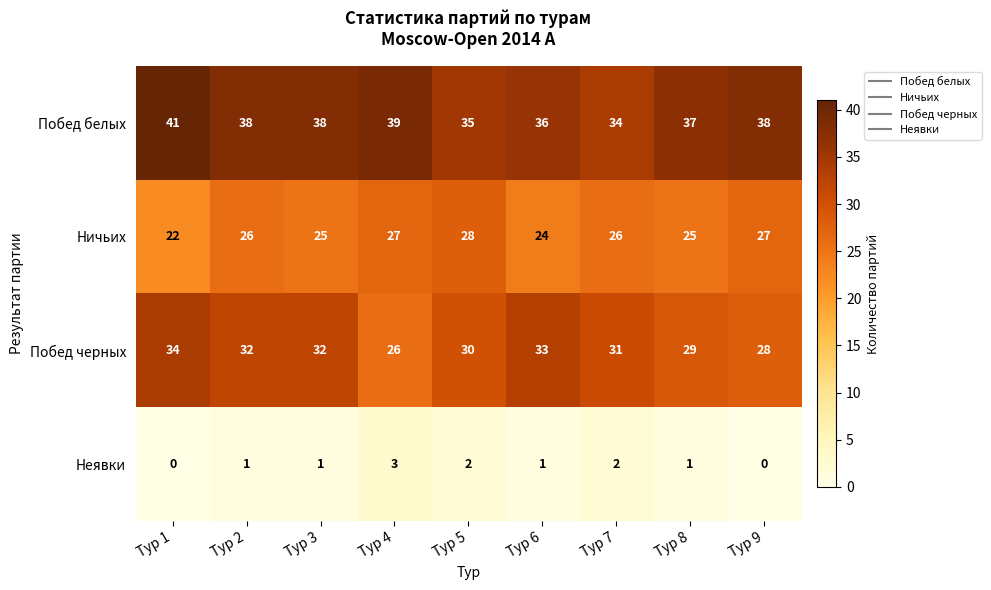

The Неявки series shows 0 at Тур 3. True or false?

False